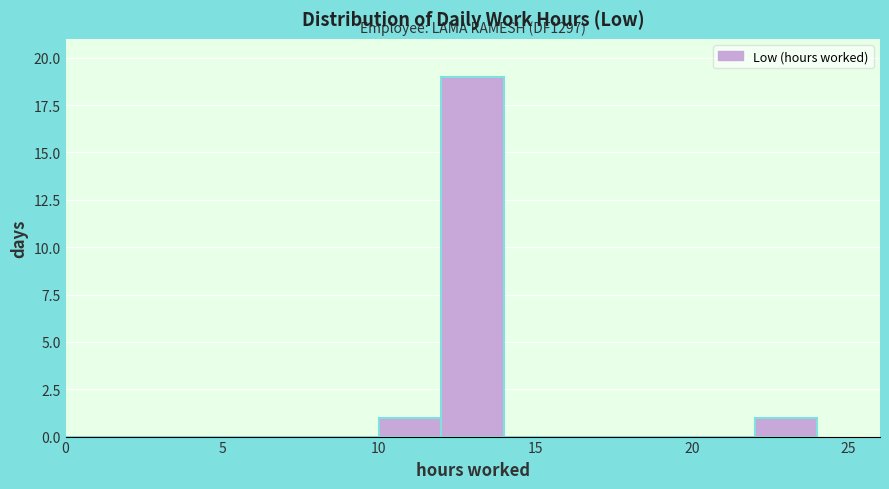

Over which range of the x-axis is the bar tallest?

12 to 14